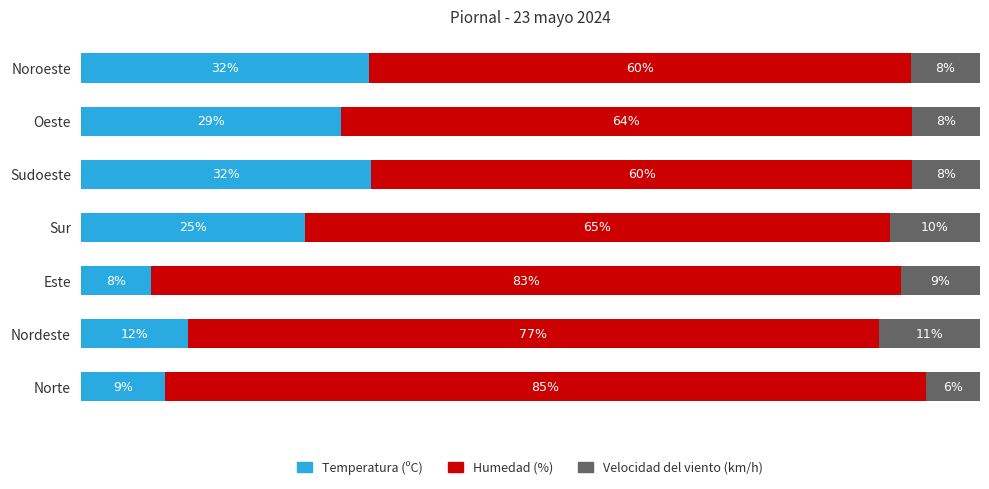

At which label is Temperatura (ºC) closest to 20?

Sur